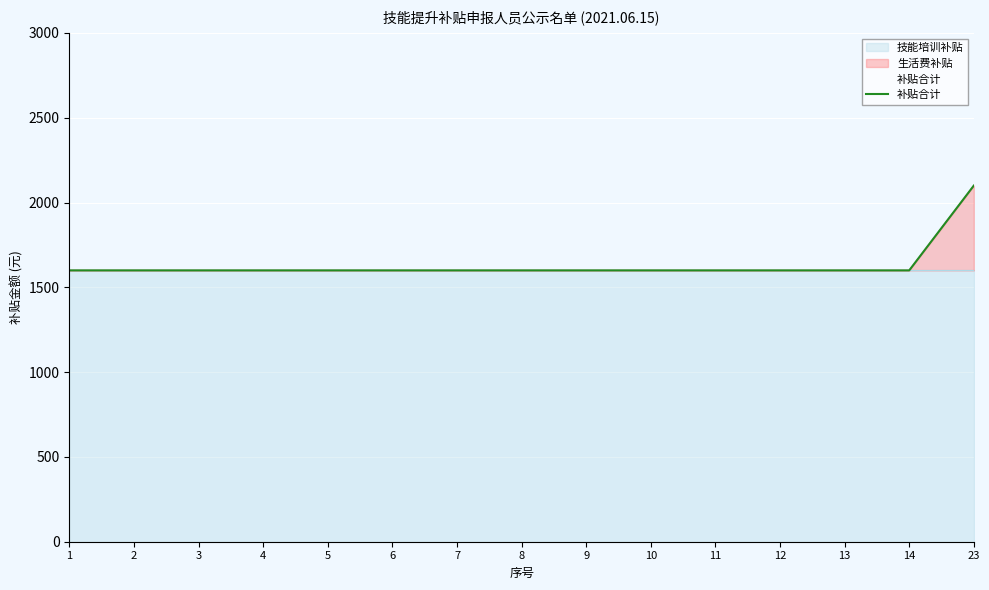

Rank the categories by value from highest to lowest.

23, 1, 2, 3, 4, 5, 6, 7, 8, 9, 10, 11, 12, 13, 14